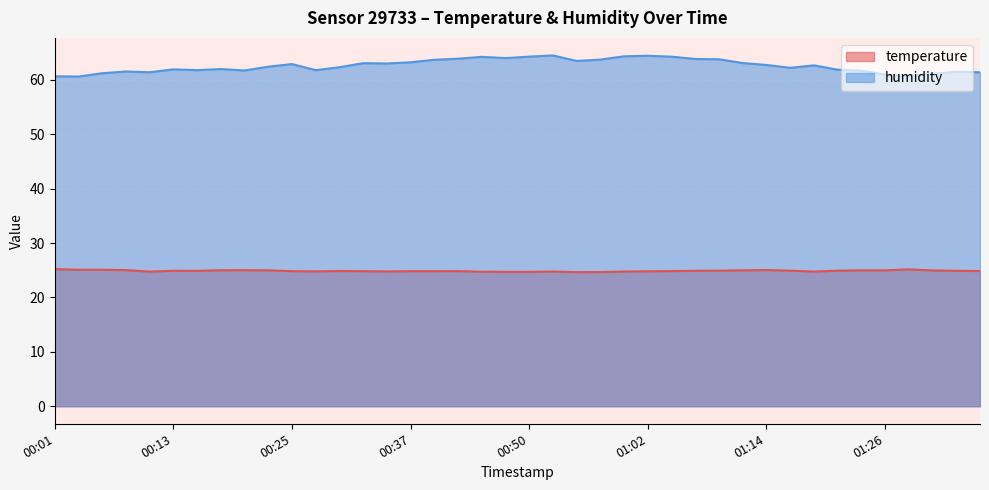

Which category has the highest value in the temperature series?

00:01